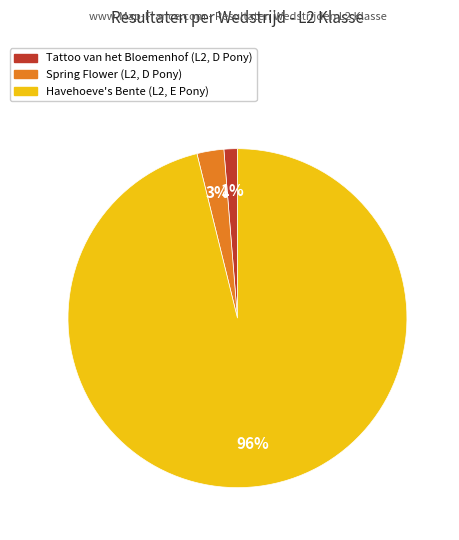

Does Tattoo van het Bloemenhof (L2, D Pony) account for over 50% of the chart?

No